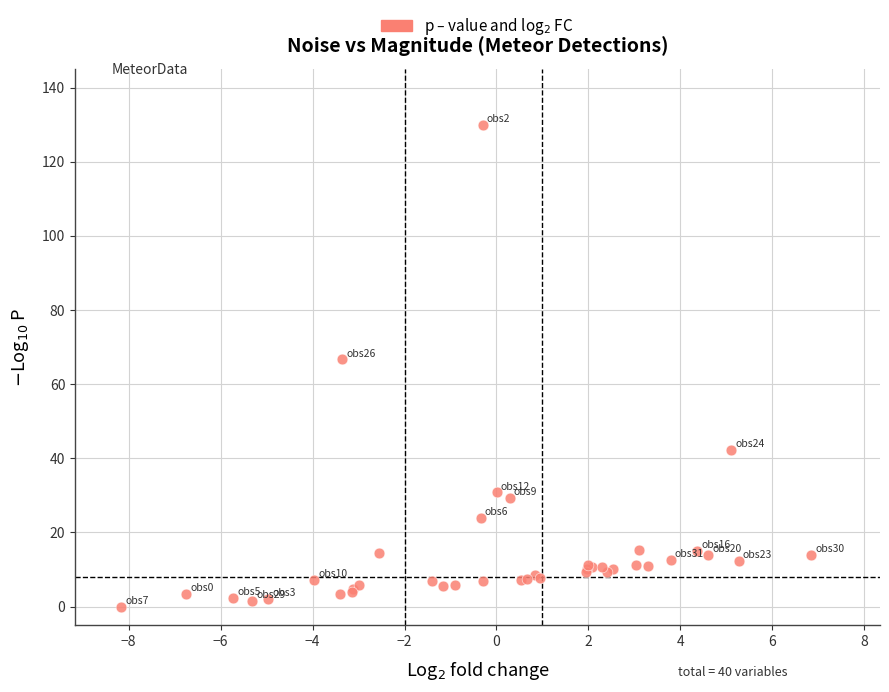

What Y value in the scatter plot is closest to 65?

66.7